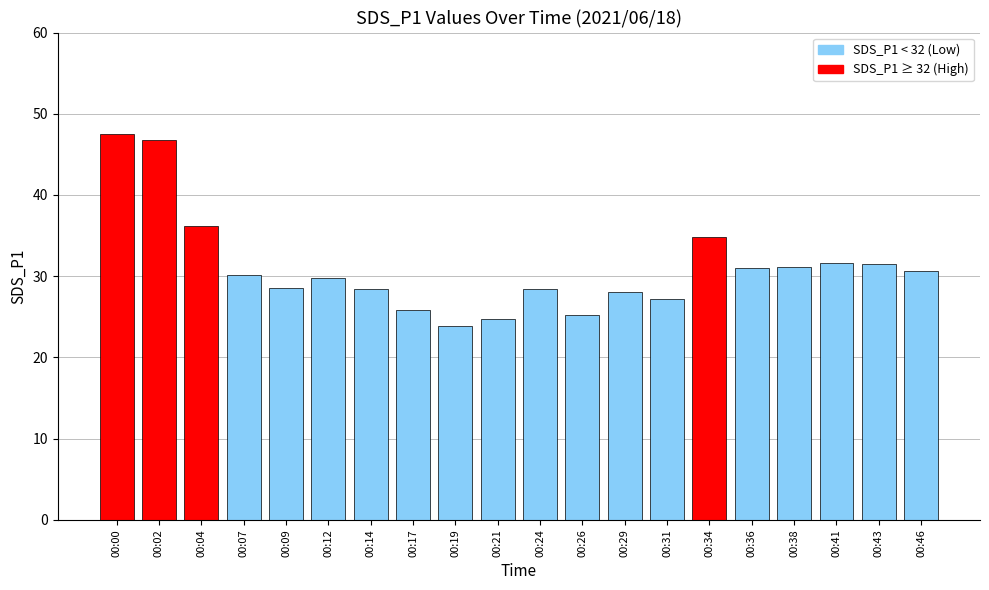

How many distinct data groups are displayed?

1